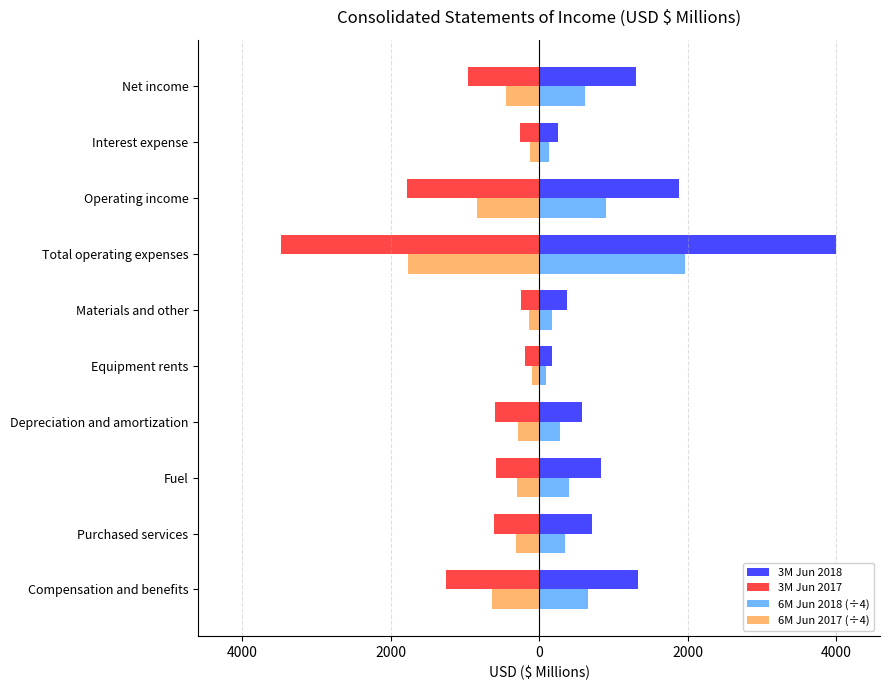

What are all the series names shown in the legend?

3M Jun 2018, 3M Jun 2017, 6M Jun 2018 (÷4), 6M Jun 2017 (÷4)